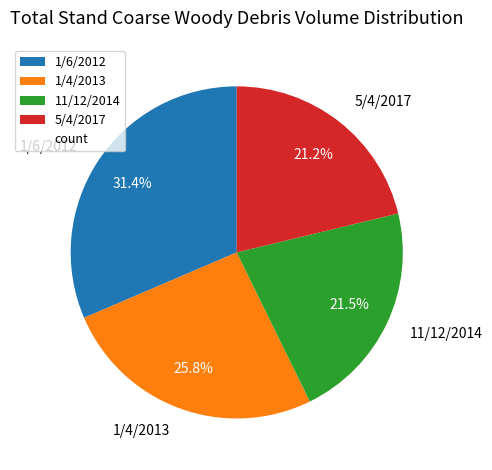

True or false: 1/6/2012 accounts for 38% of the total.

False